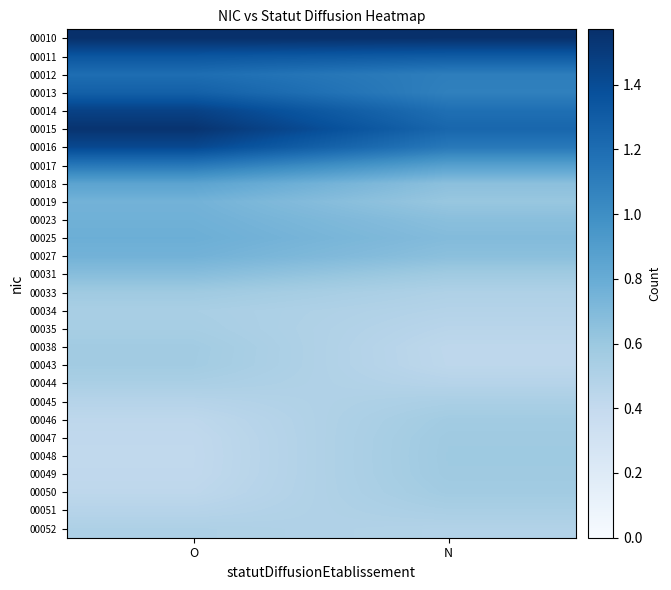

At O, list the series in order from smallest to largest.

00048, 00049, 00047, 00050, 00046, 00051, 00045, 00052, 00044, 00034, 00035, 00043, 00038, 00033, 00031, 00019, 00027, 00023, 00025, 00018, 00017, 00012, 00013, 00011, 00016, 00014, 00015, 00010